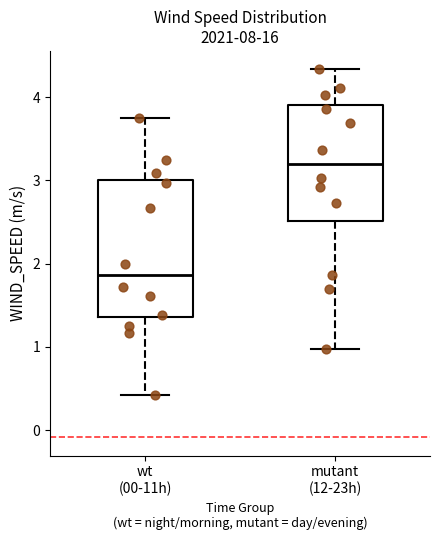

Reading left to right, transcribe this box plot: for each box, give where its median line is, the range the box spans, and where its two whiskers end, as read against the y-axis. The values are not printed on the chart, so give them approximately, as read against the axis.

wt (00-11h): median 1.9, box 1.4 to 3.0, whiskers 0.4 to 3.8
mutant (12-23h): median 3.2, box 2.5 to 3.9, whiskers 1.0 to 4.3